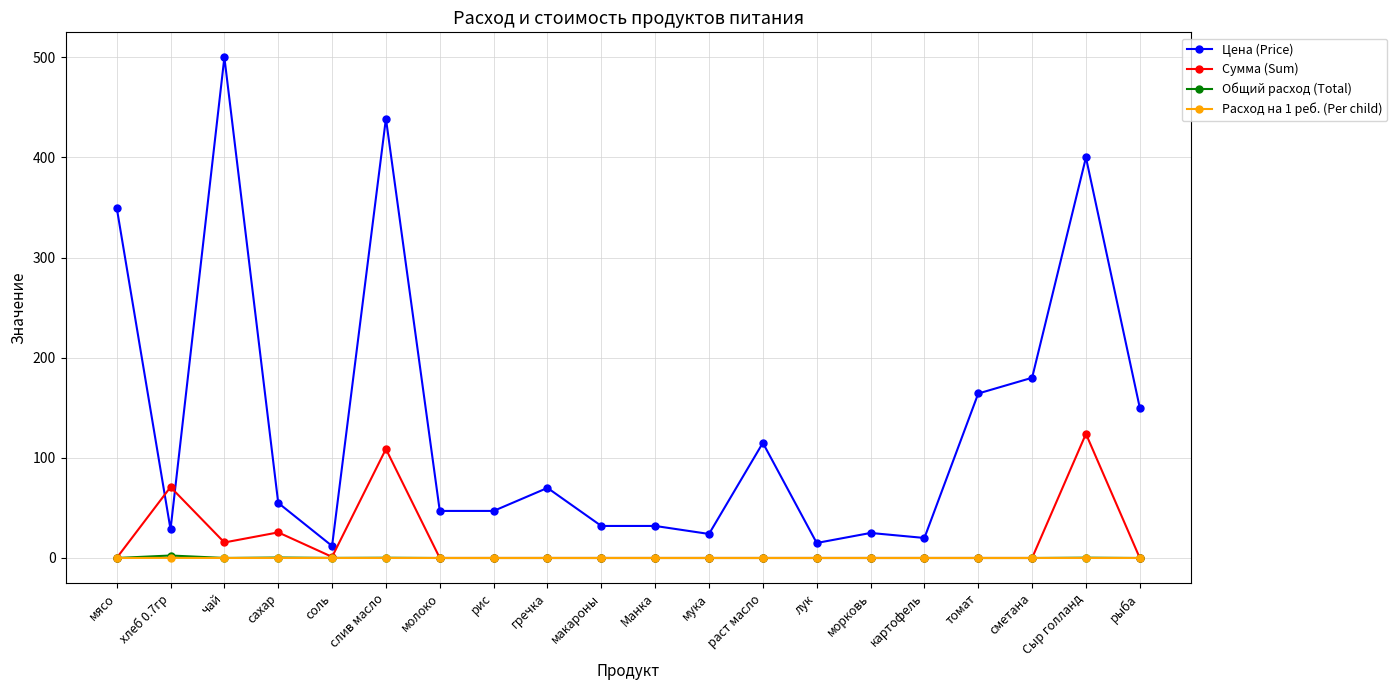

How many lines are shown in the chart?

4